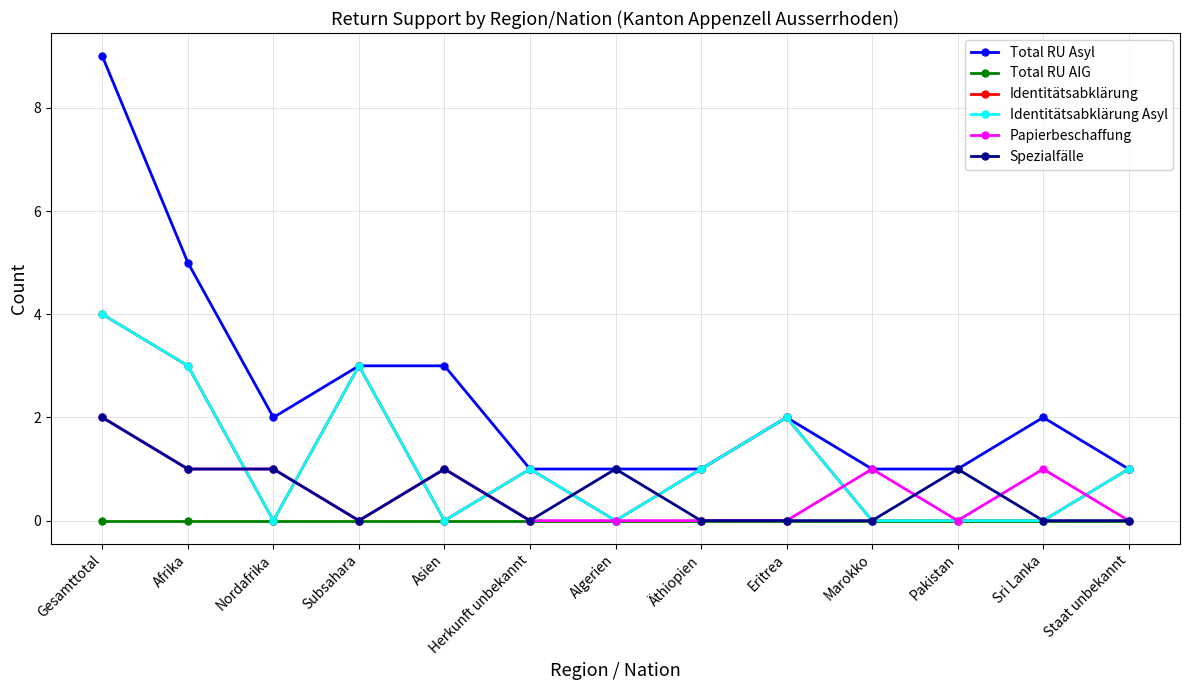

What is the difference between the maximum and minimum values in the Identitätsabklärung Asyl series?

4